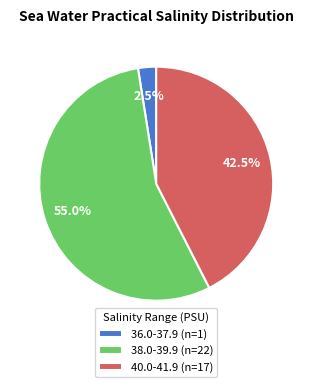

Which has a higher value, 38.0-39.9 (n=22) or 40.0-41.9 (n=17)?

38.0-39.9 (n=22)